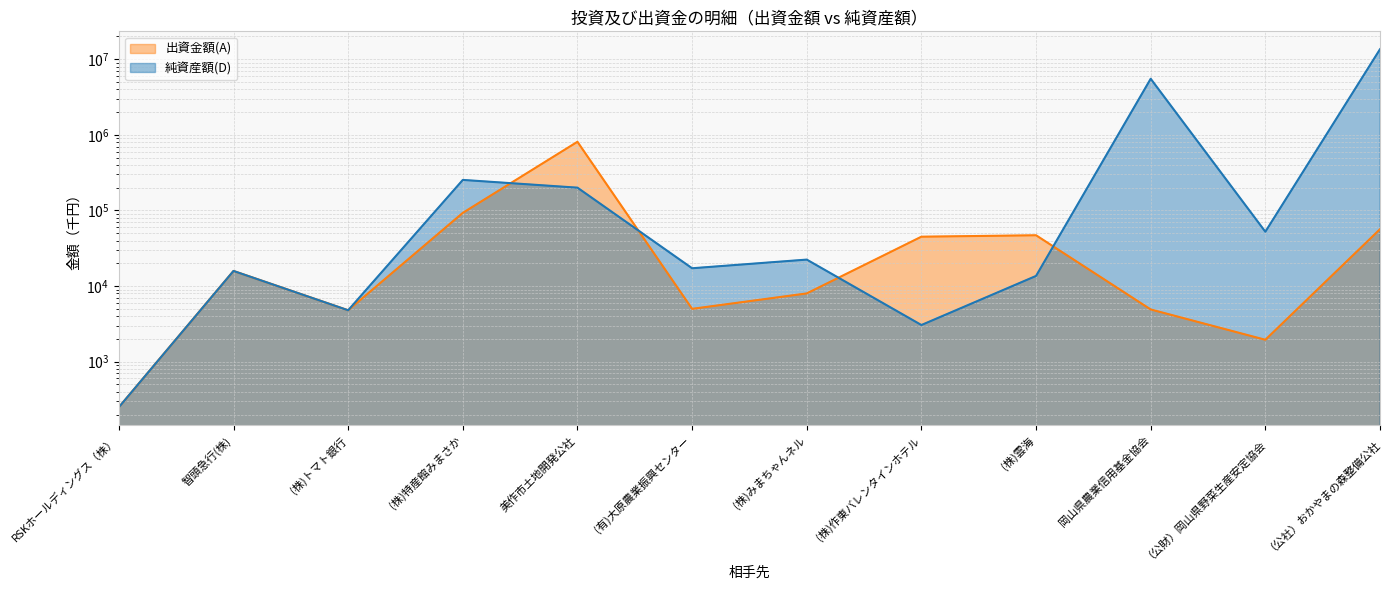

What is the difference between the second highest and minimum values in the 純資産額(D) series?

5518386